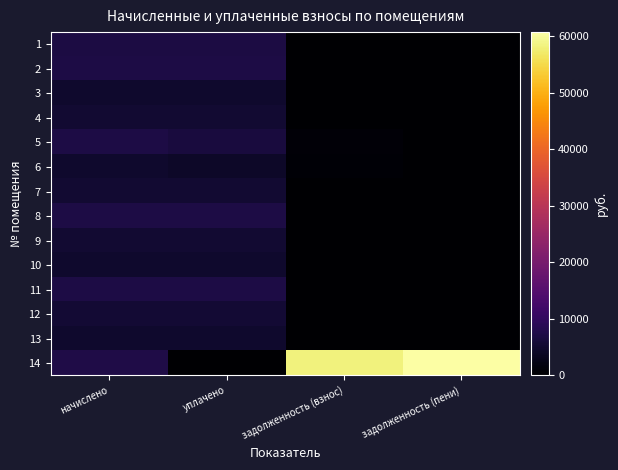

At which category is the sum across all series the highest?

начислено